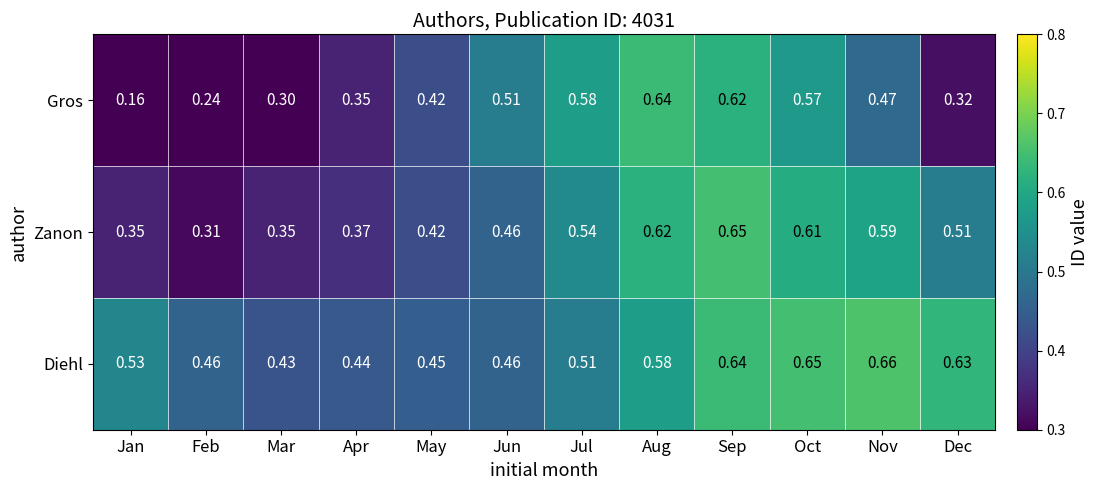

Rank the series by their maximum value, from highest to lowest.

Diehl, Zanon, Gros